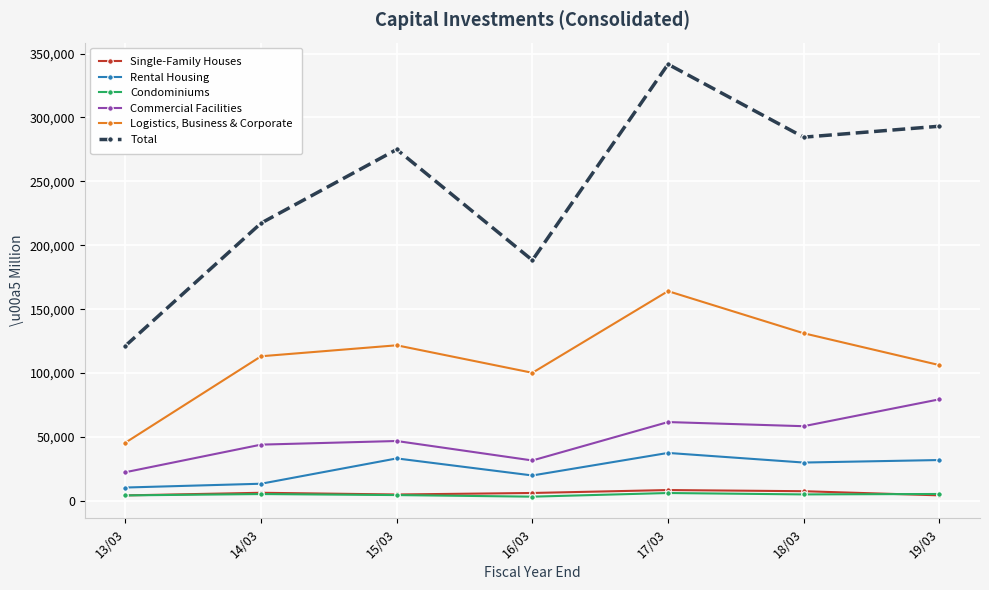

What is the maximum value for Rental Housing?

37554